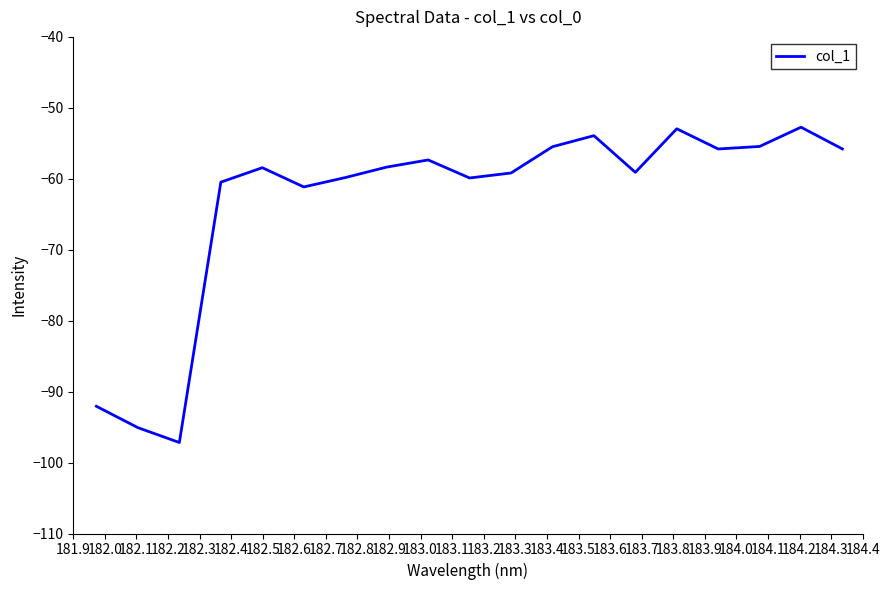

What is the smallest value displayed?

-97.2